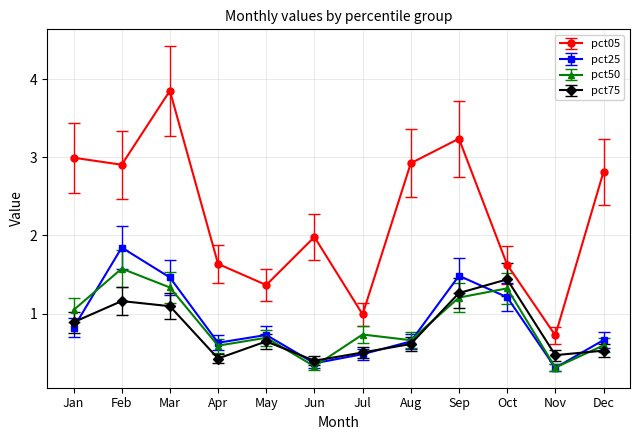

What are all the series names shown in the legend?

pct05, pct25, pct50, pct75